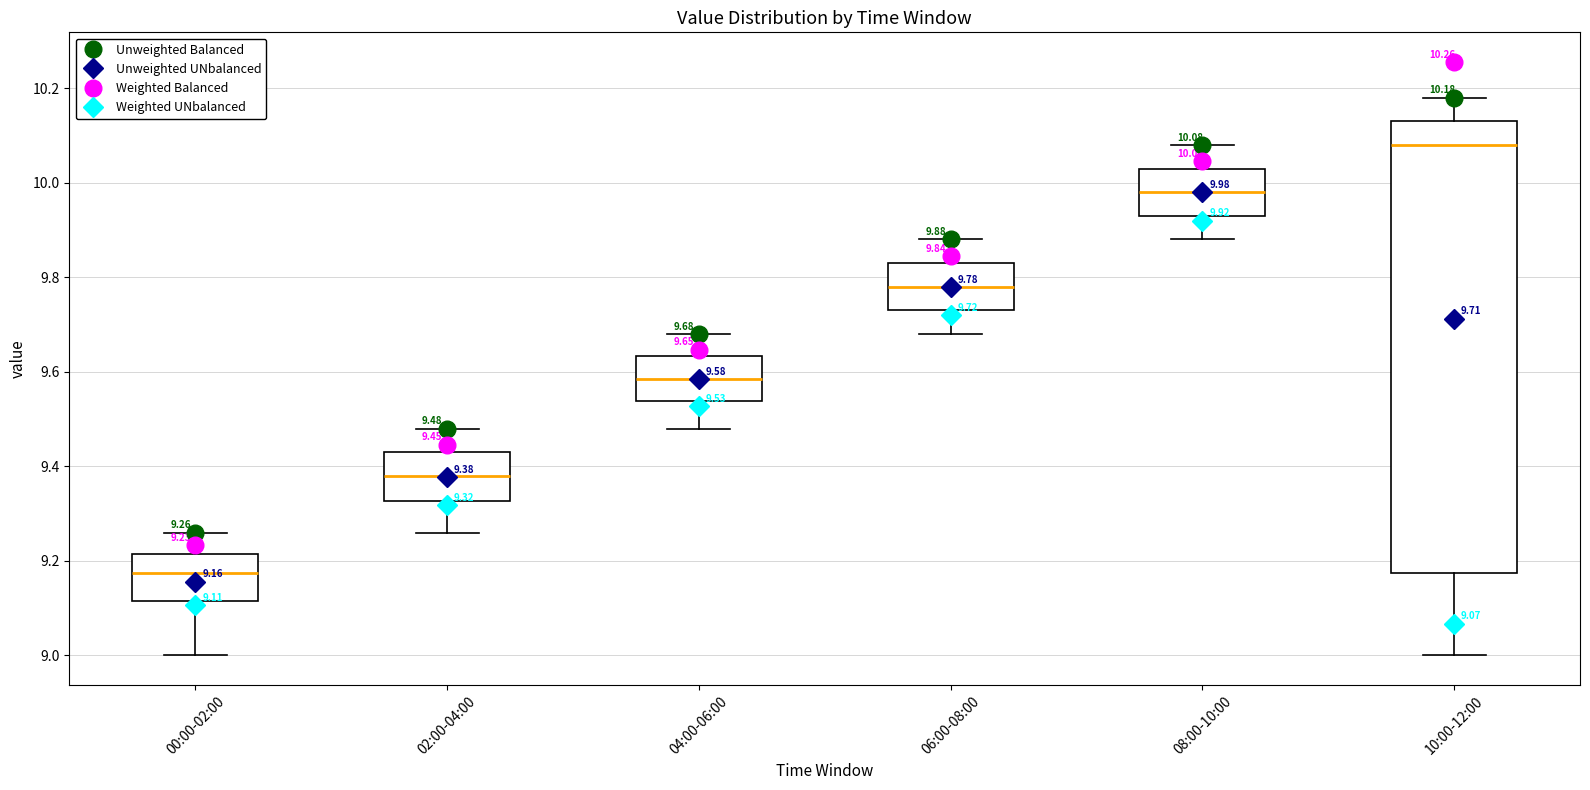

Comparing the boxes themselves (not the whiskers), which one is the tallest?

10:00-12:00